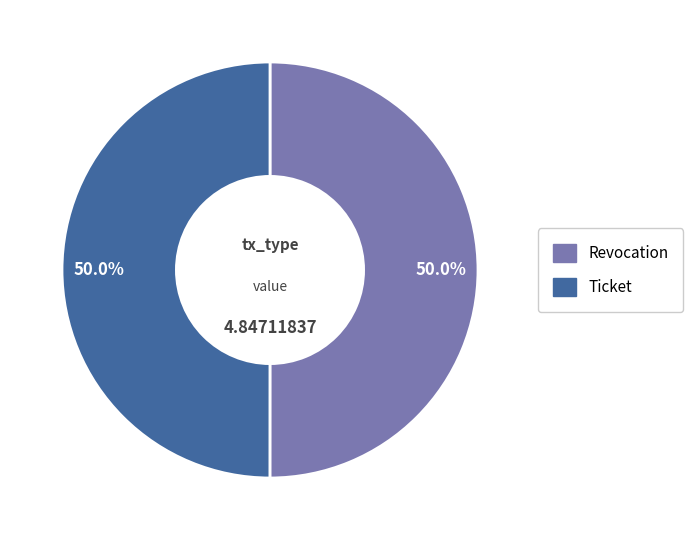

To the nearest percent, what portion does Revocation represent?

50%